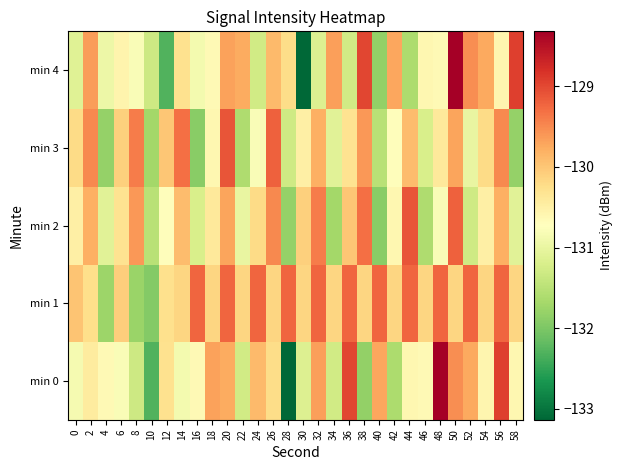

Which series changed the most between 14 and 36?

min 0